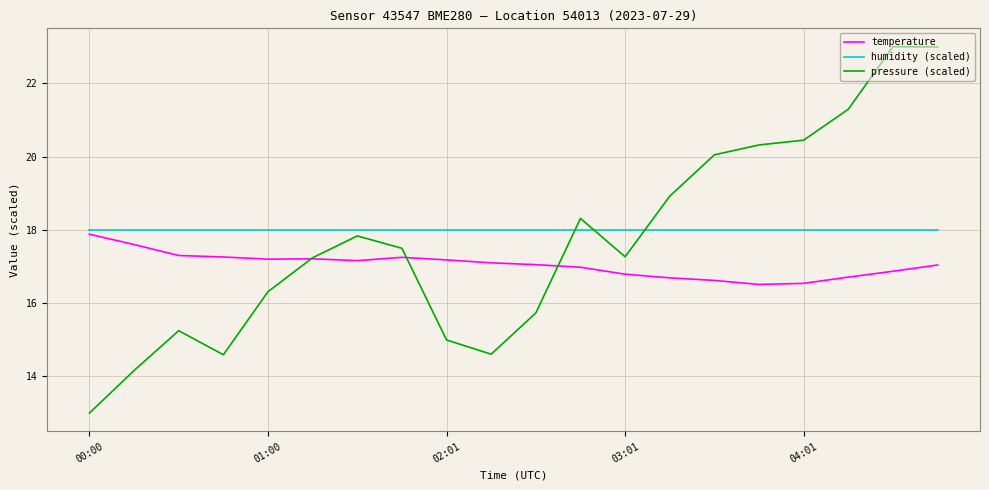

True or false: humidity (scaled) and temperature intersect in this chart.

False